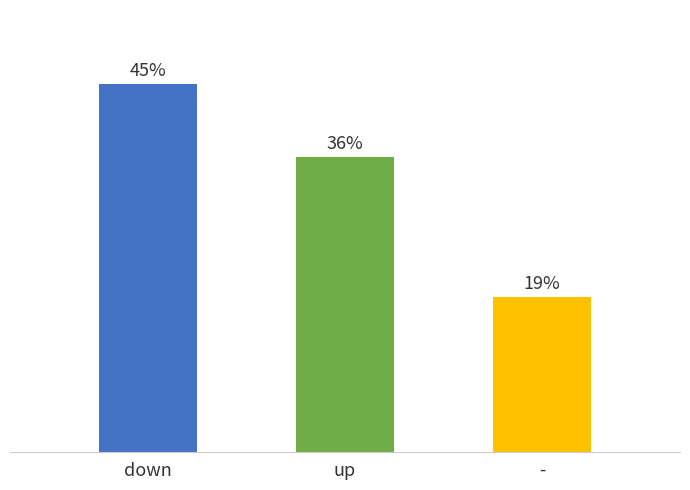

The value at up is 36. True or false?

True